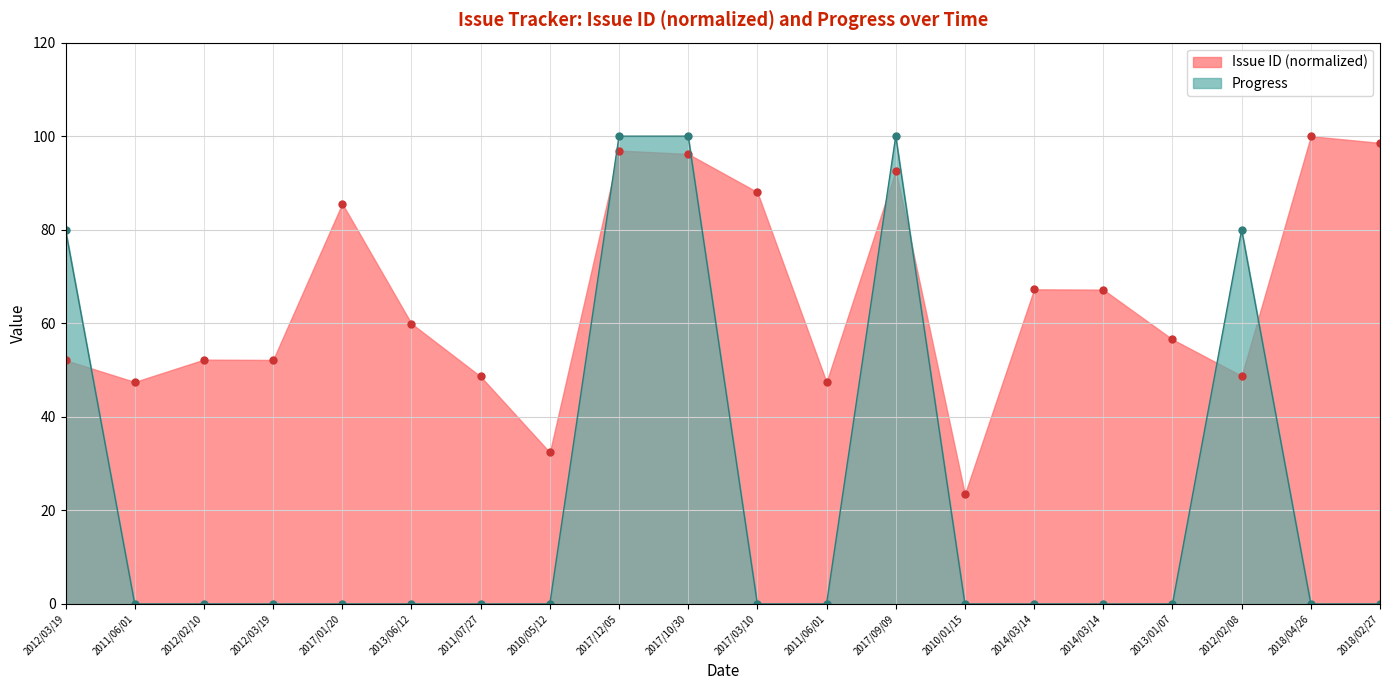

After their last crossing, which series has the higher values: Issue ID or Progress?

Issue ID